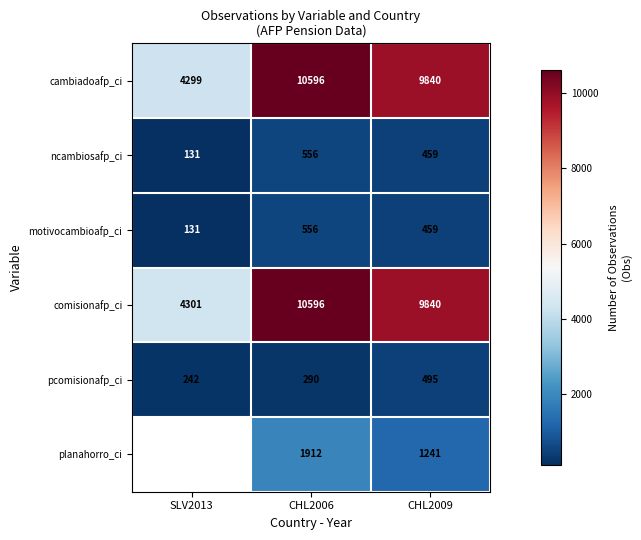

Rank the categories by motivocambioafp_ci value from highest to lowest.

CHL2006, CHL2009, SLV2013